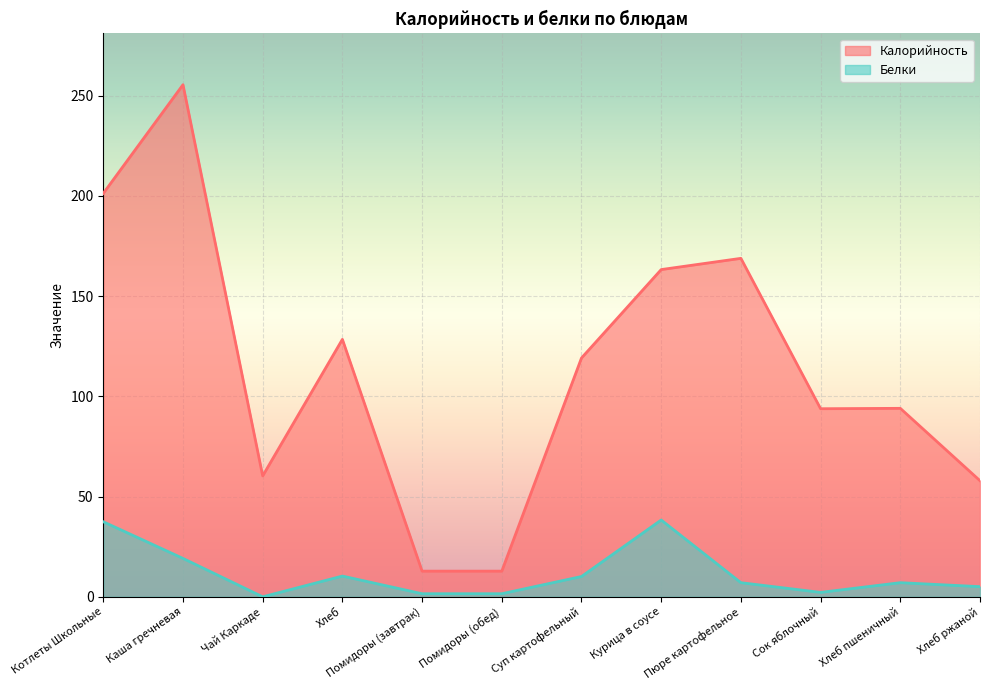

What is the difference between the second highest and second lowest values in the Калорийность series?

188.4